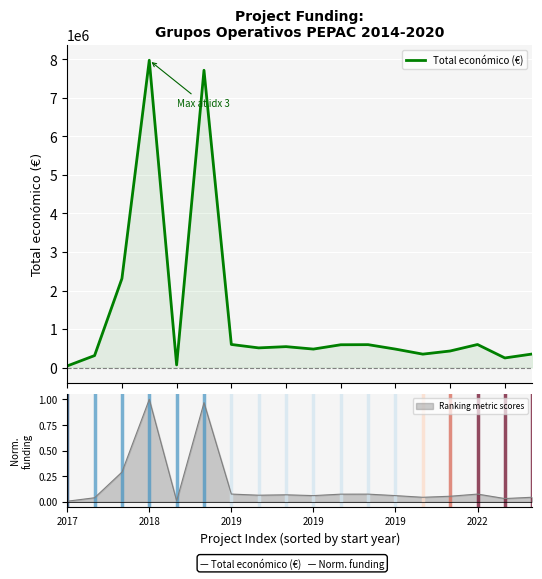

How many data points does each series have?

18